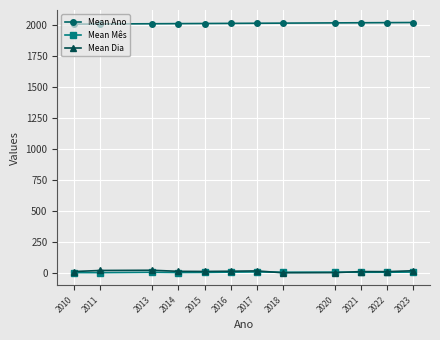

How many values in the Mean Dia series are below 15?

6